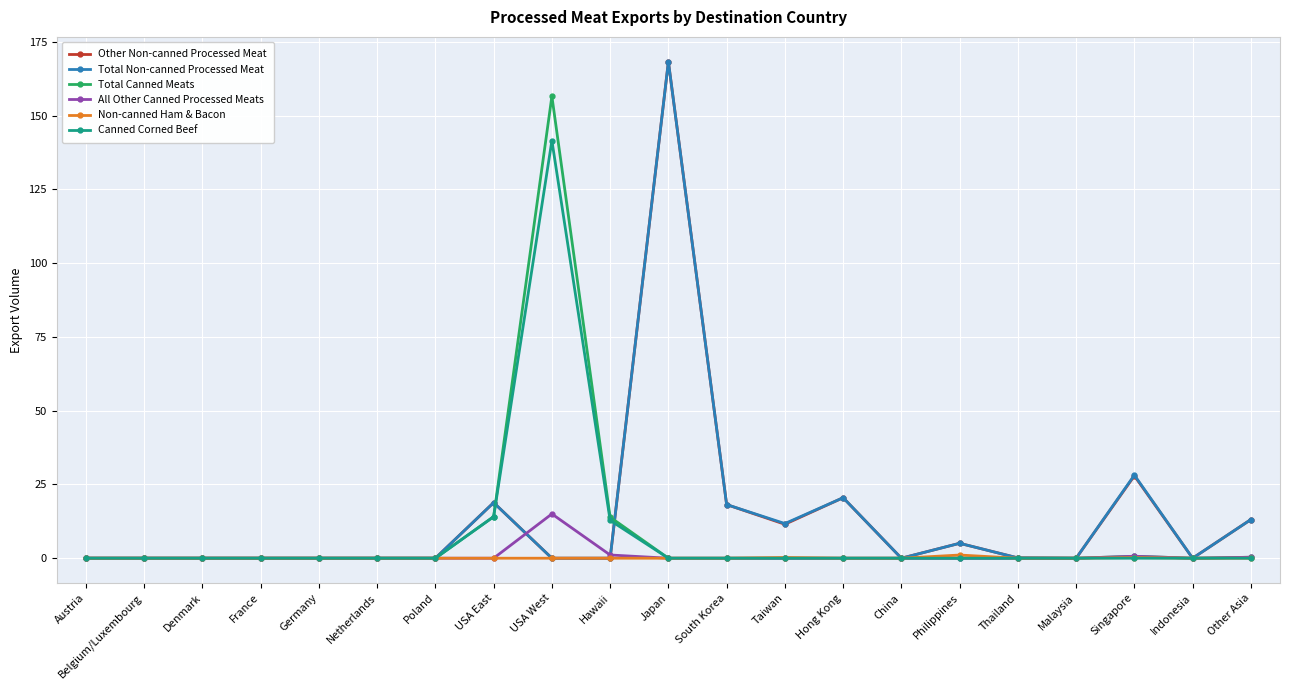

What is the highest value of the Total Canned Meats series?

156.6